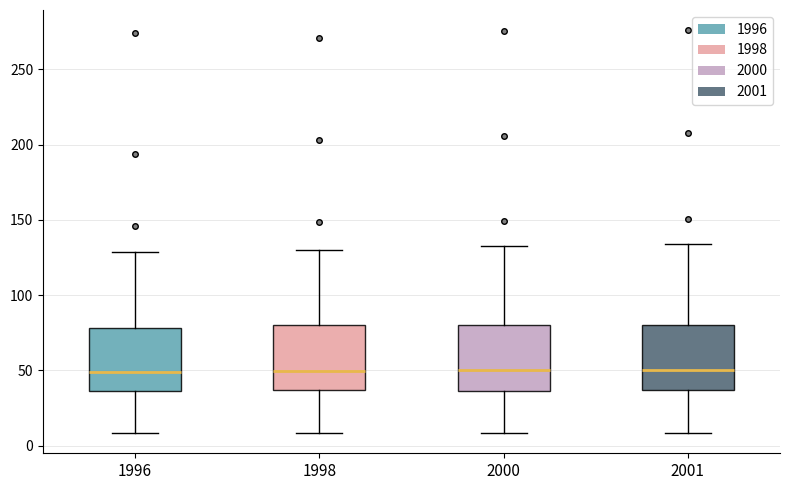

Reading left to right, read every box against the y-axis: the position of its median line, the range the box covers, and the ends of its whiskers. The values are not printed on the chart, so give them approximately, as read against the axis.

1996: median 50, box 35 to 80, whiskers 10 to 130
1998: median 50, box 35 to 80, whiskers 10 to 130
2000: median 50, box 35 to 80, whiskers 10 to 130
2001: median 50, box 35 to 80, whiskers 10 to 135